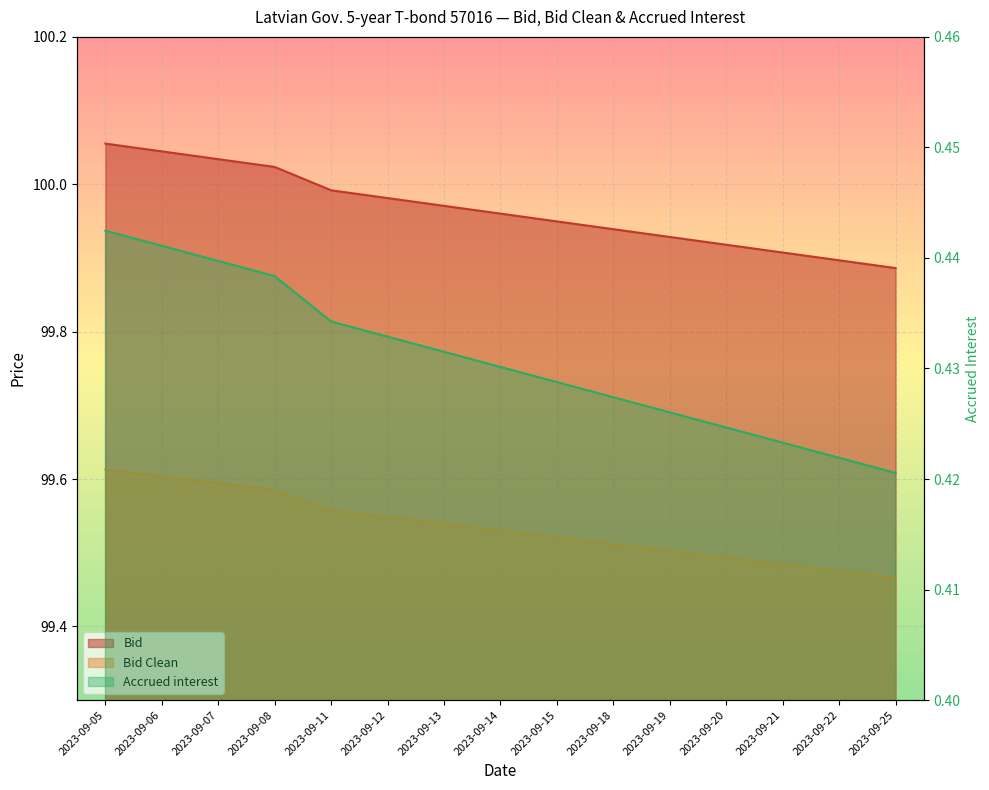

Reading right to left, list all the values displayed in this chart.

Bid: 99.9	99.9	99.9	99.9	99.9	99.9	99.9	100.0	100.0	100.0	100.0	100.0	100.0	100.0	100.1
Bid Clean: 99.5	99.5	99.5	99.5	99.5	99.5	99.5	99.5	99.5	99.5	99.6	99.6	99.6	99.6	99.6
Accrued interest: 0.4	0.4	0.4	0.4	0.4	0.4	0.4	0.4	0.4	0.4	0.4	0.4	0.4	0.4	0.4